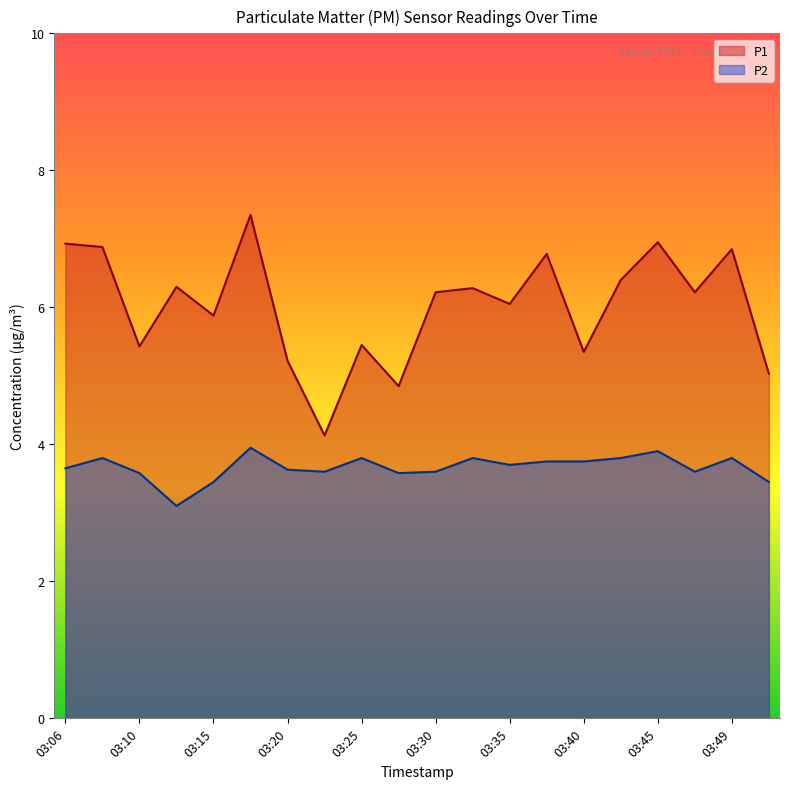

The value of P2 at 03:15 is 4.9. True or false?

False